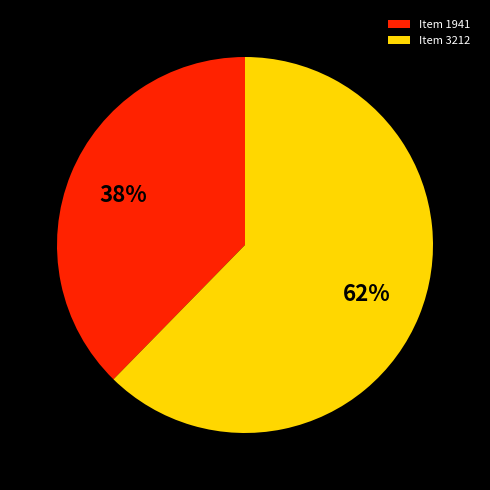

How many segments does this pie chart have?

2